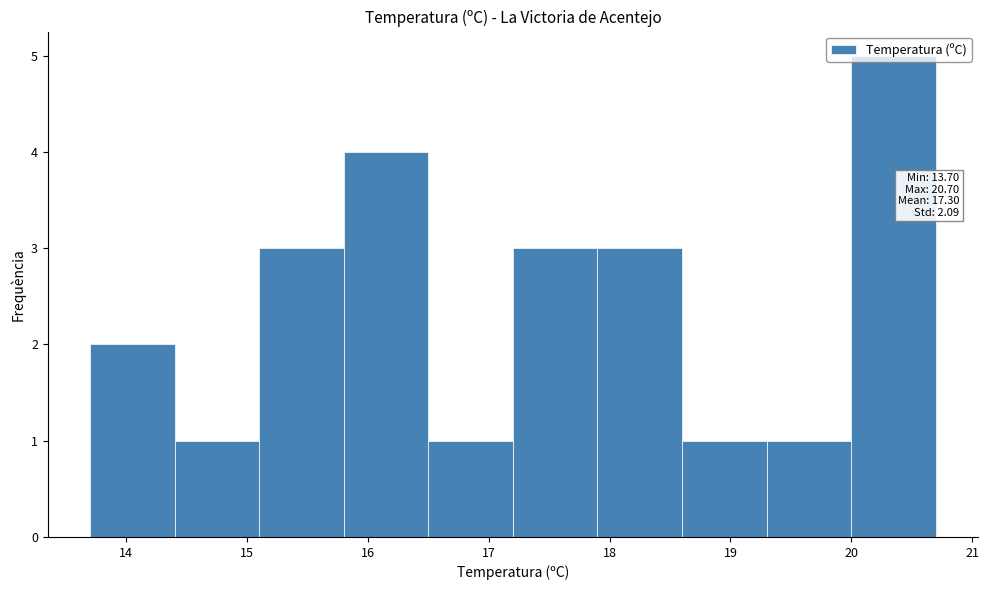

Which range on the x-axis has the tallest bar?

20.0 to 20.7